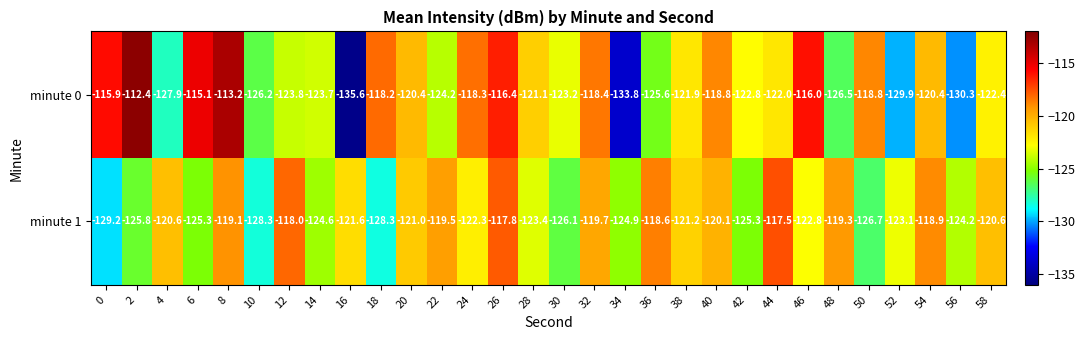

What is the approximate value of minute 1 at 46?

-122.8